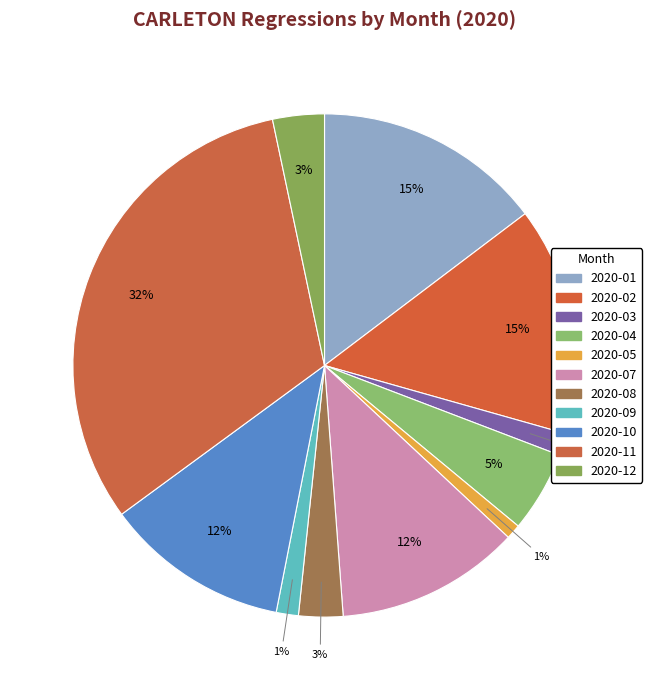

To the nearest percent, what is the combined percentage of 2020-03 and 2020-10?

13%